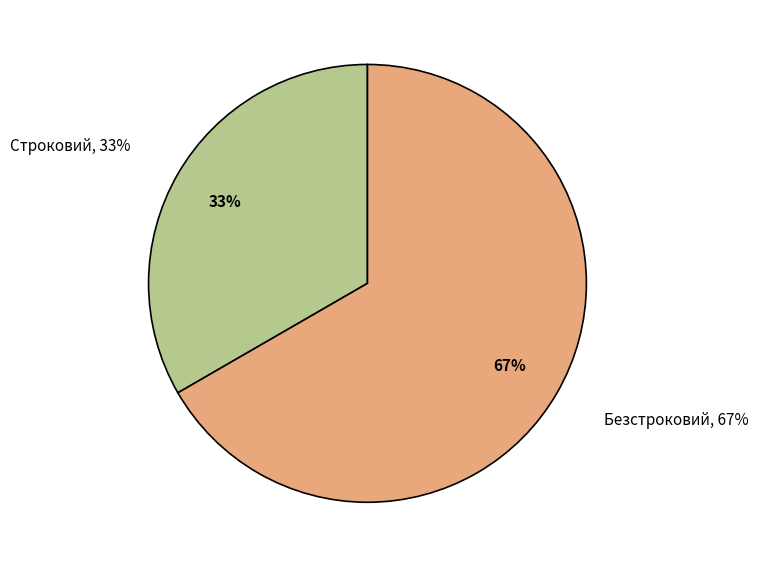

To the nearest percent, what percentage of the pie is Безстроковий?

67%